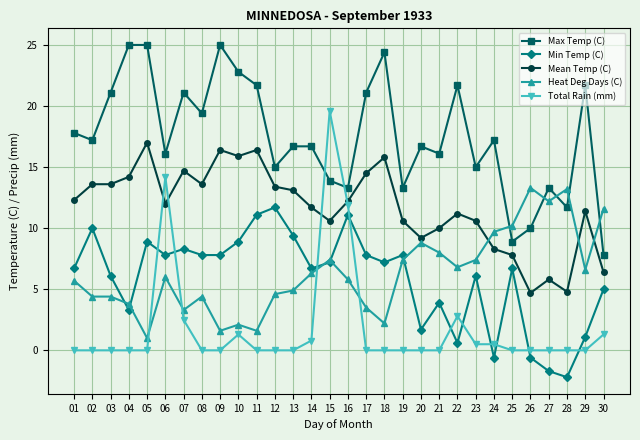

The Heat Deg Days (C) series shows 7.4 at 23. True or false?

True